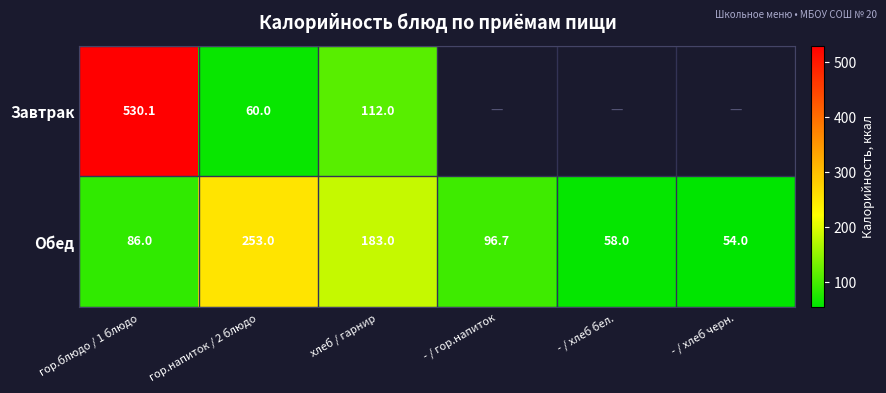

The value of Обед at - / гор.напиток is 161.4. True or false?

False